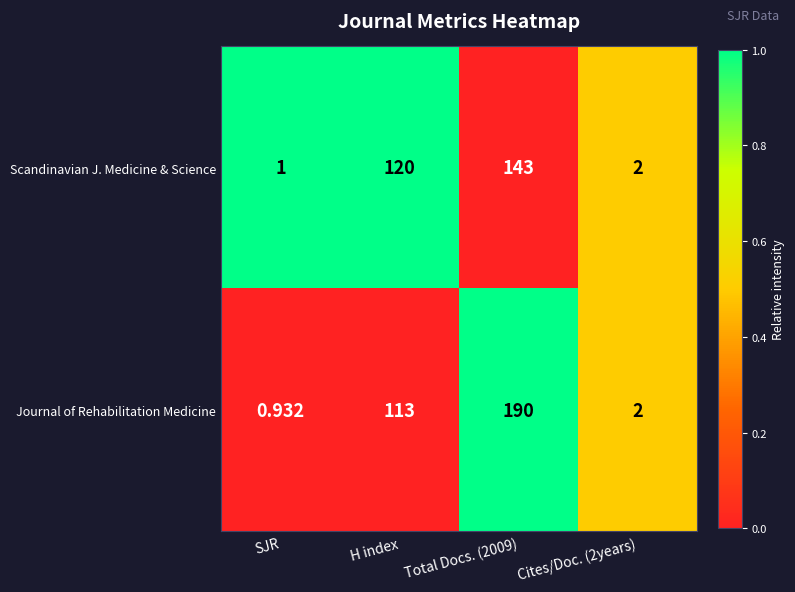

Where is Journal of Rehabilitation Medicine nearest to the value 95?

H index